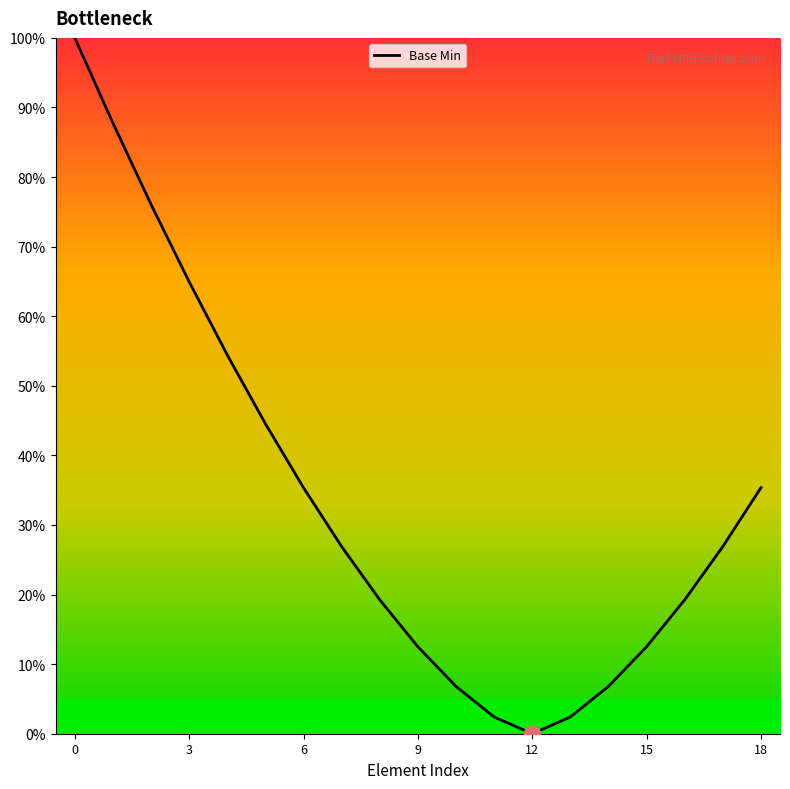

What is the maximum value shown in the chart?

100.0